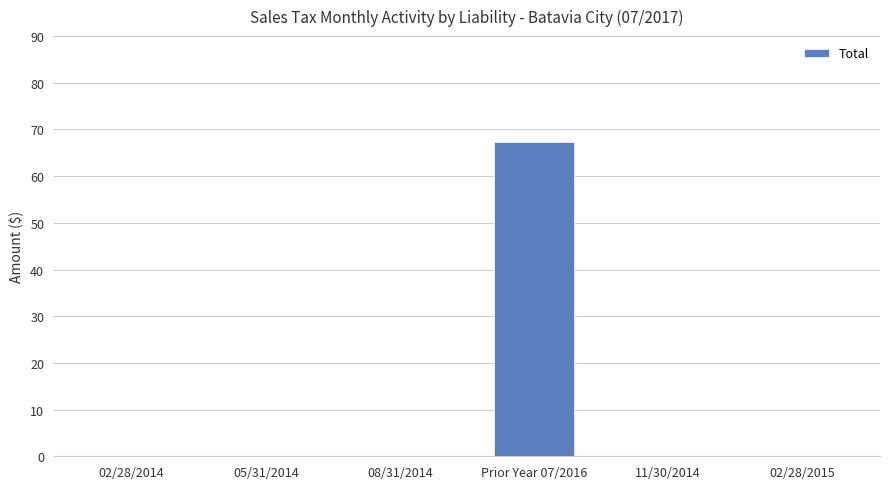

What is the change in value from 02/28/2014 to Prior Year 07/2016?

+67.3